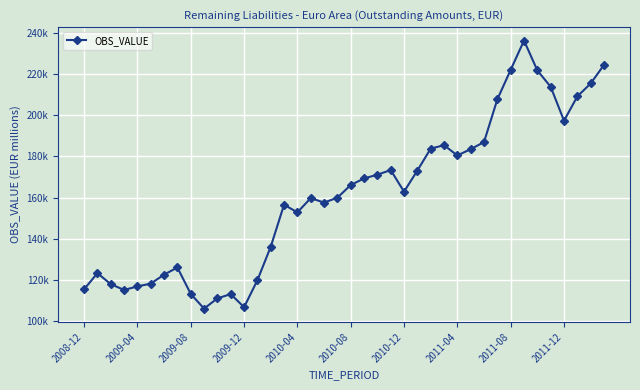

True or false: the data has more than 1 interior local peaks.

True